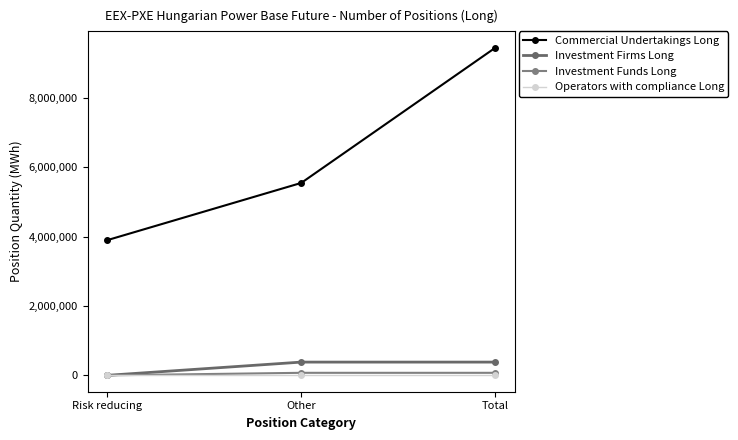

What is the total value across all series at Risk reducing?

3897083